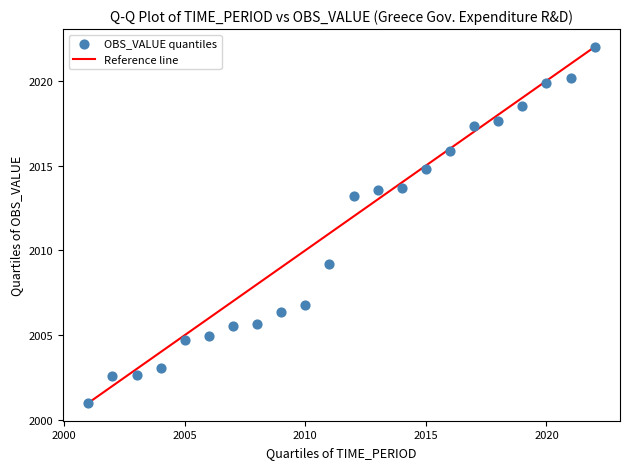

What Y value in the scatter plot is closest to 2011?

2009.2